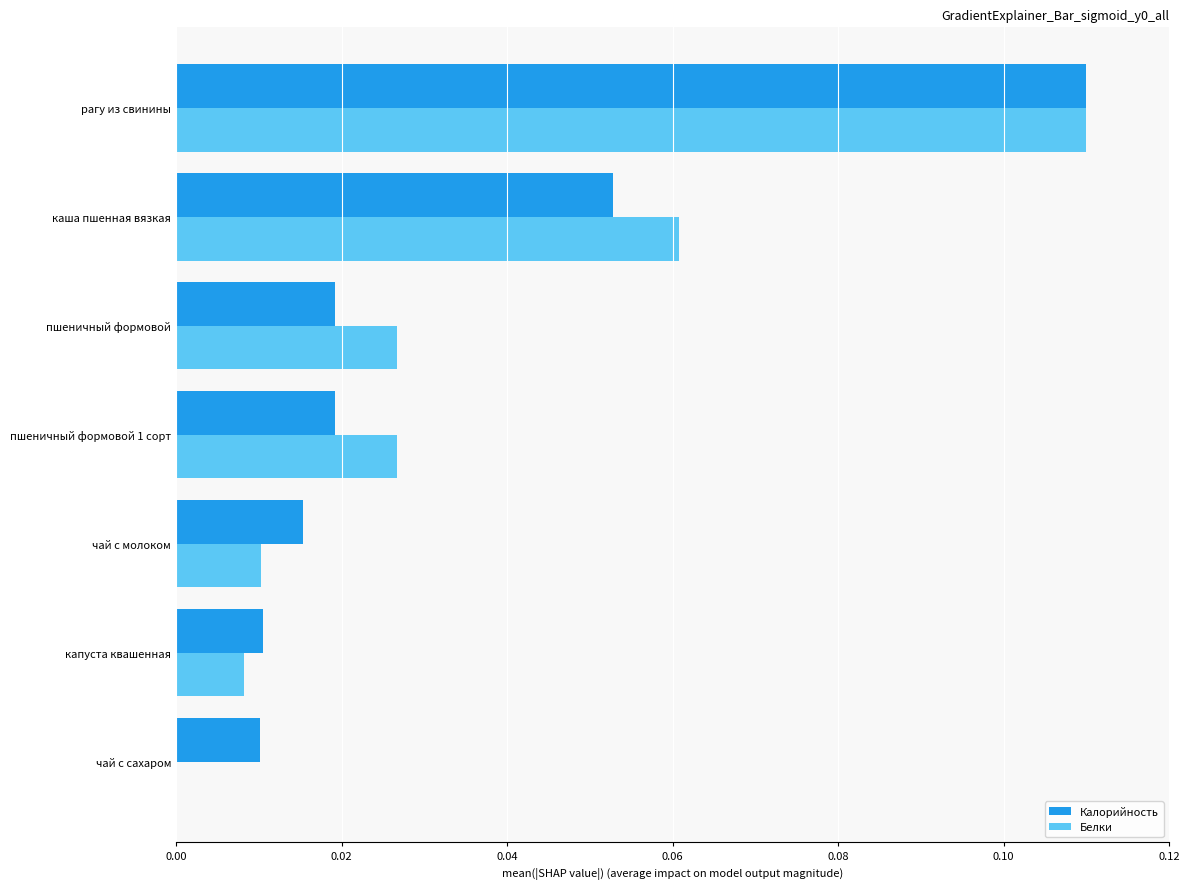

Which series changed the most between чай с молоком and рагу из свинины?

Белки